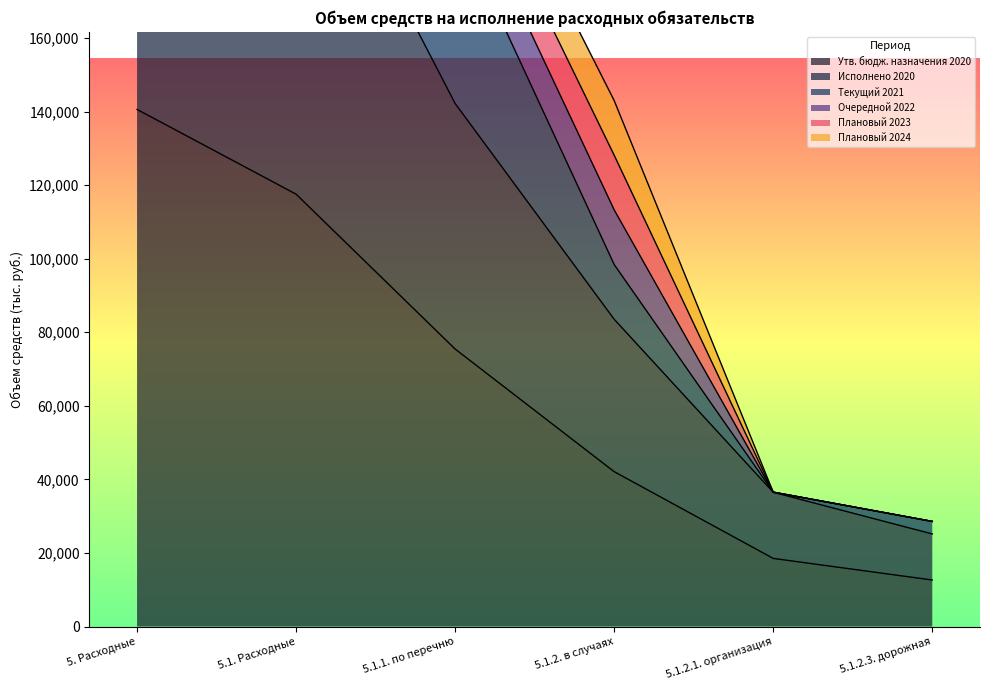

What is the difference between the maximum and minimum values in the Текущий 2021 series?

329906.6